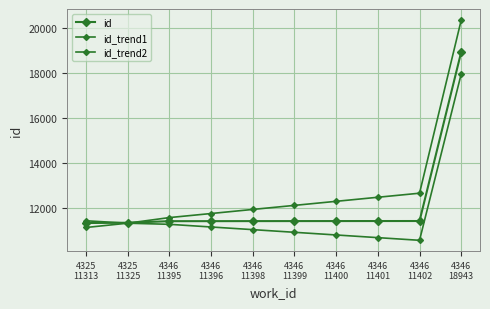

True or false: id_trend1 and id_trend2 intersect in this chart.

False